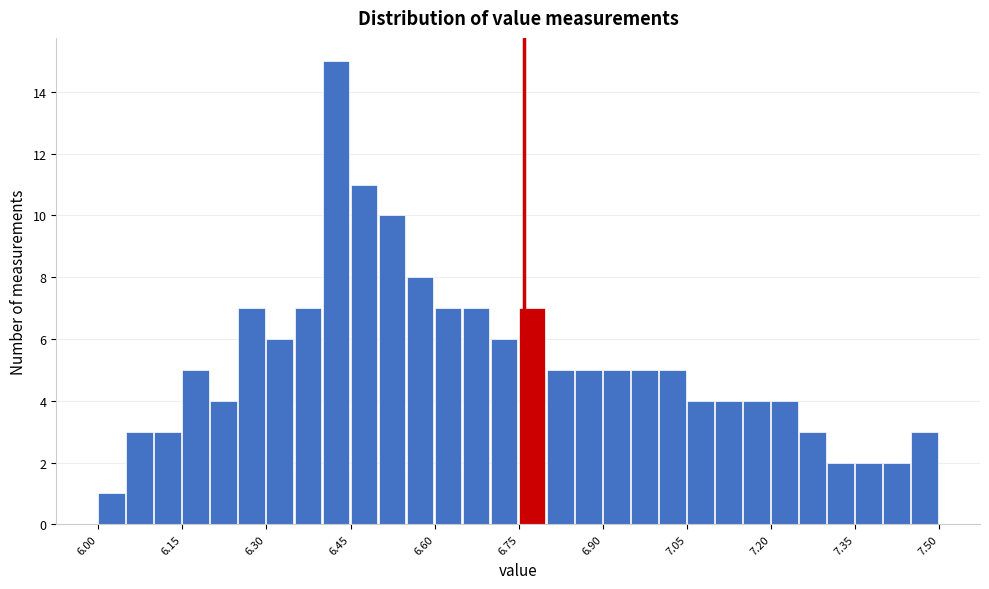

Read against the x-axis, roughly where is the centre of the tallest bar?

6.42